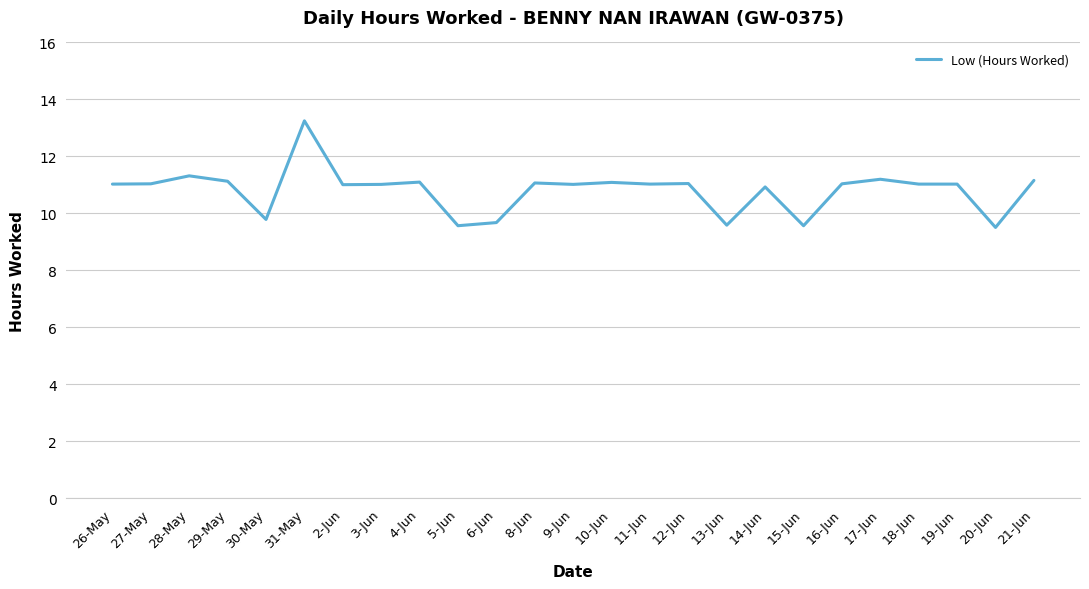

The value at 20-Jun is 9.5. True or false?

True